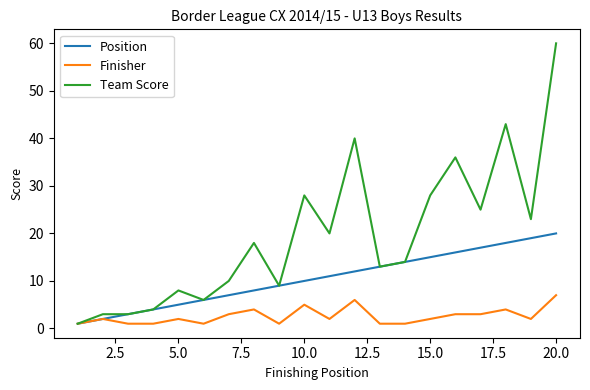

What are all the series names shown in the legend?

Position, Finisher, Team Score